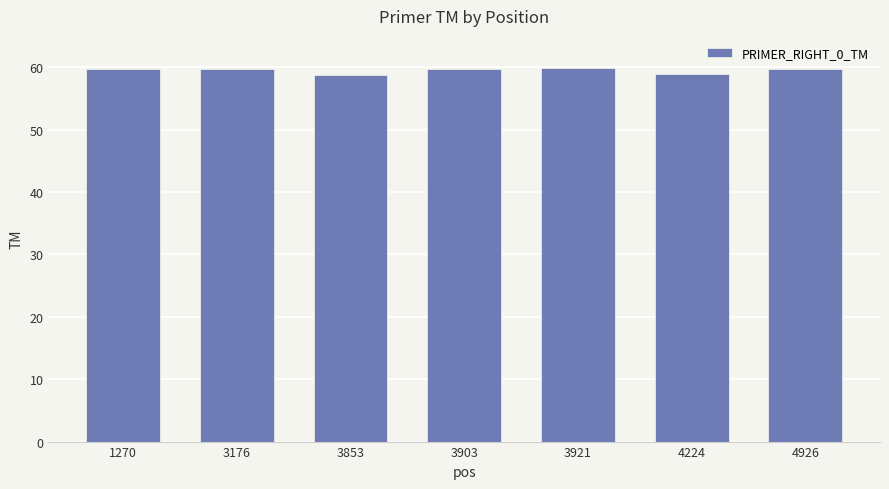

Are the bars horizontal?

No